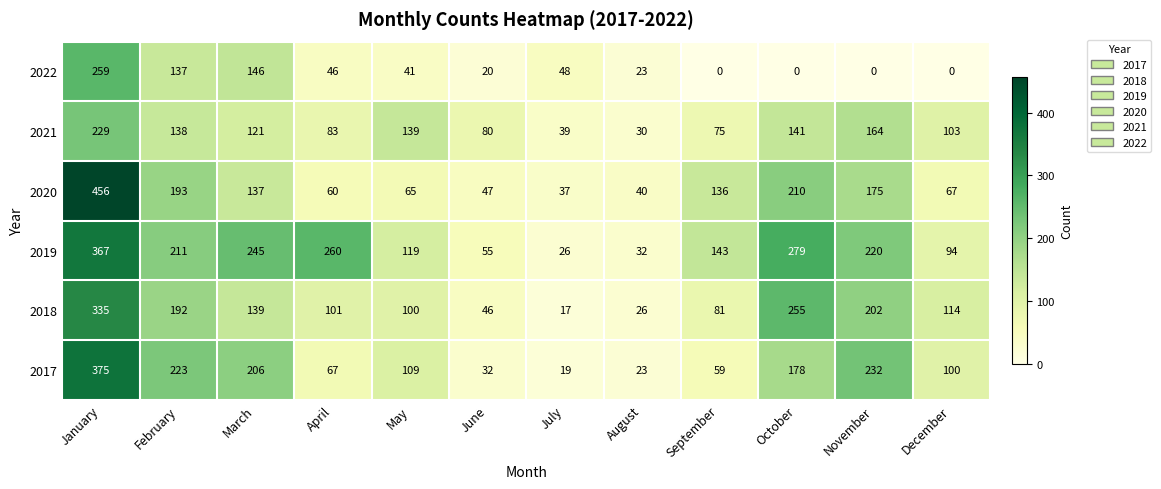

What is the greatest value displayed?

456